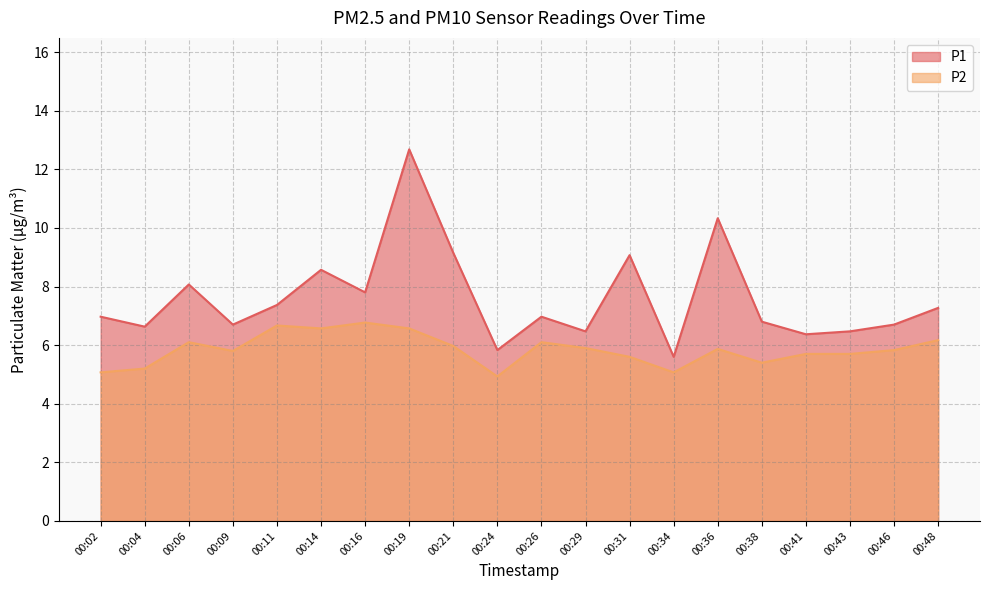

Reading left to right, what are all the values shown in this chart?

P1: 7.0	6.6	8.1	6.7	7.4	8.6	7.8	12.7	9.2	5.8	7.0	6.5	9.1	5.6	10.3	6.8	6.4	6.5	6.7	7.3
P2: 5.1	5.2	6.1	5.8	6.7	6.6	6.8	6.6	6.0	4.9	6.1	5.9	5.6	5.1	5.9	5.4	5.7	5.7	5.8	6.2